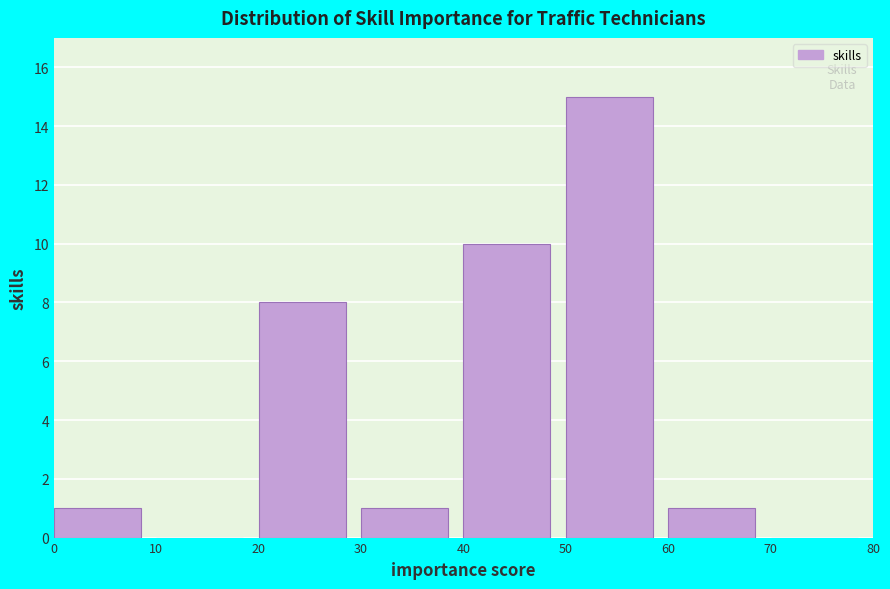

How tall is the bar that spans 0 to 10 on the x-axis? The values are not printed on the chart, so give them approximately, as read against the axis.

1